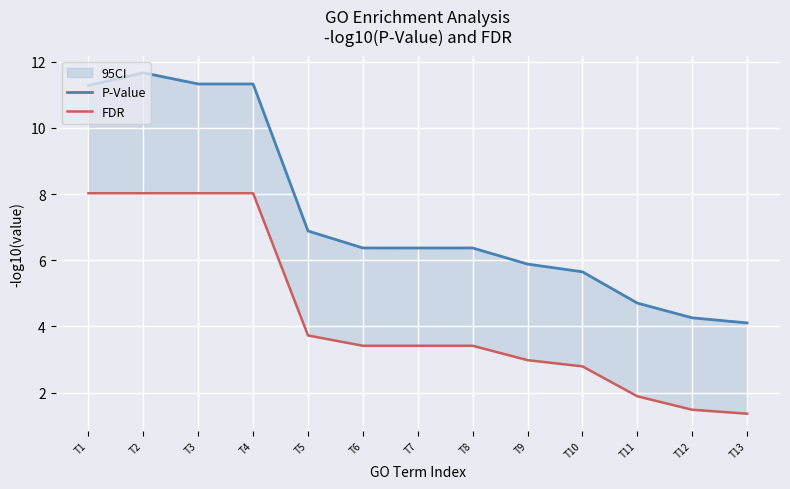

Which series has the widest spread of values?

P-Value